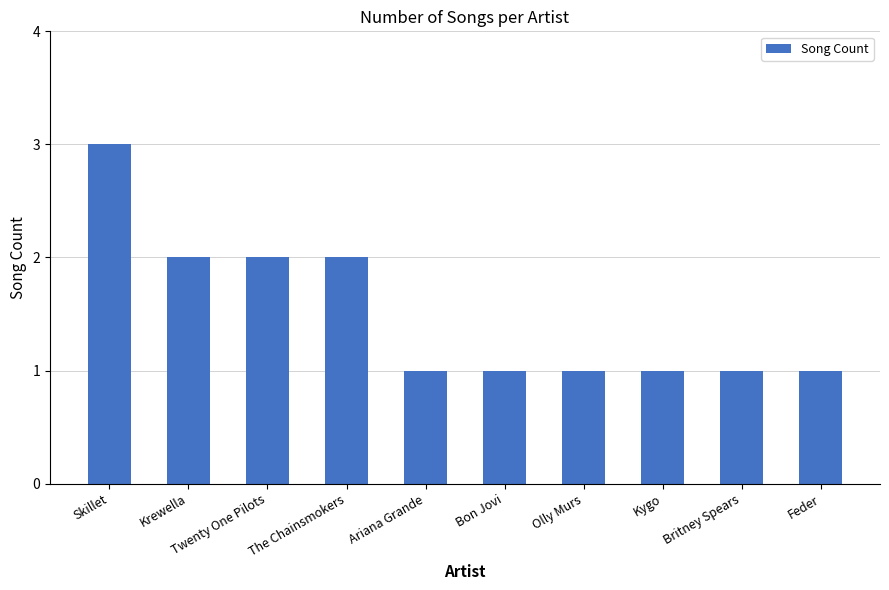

What is the value of the 6th bar from the left?

1